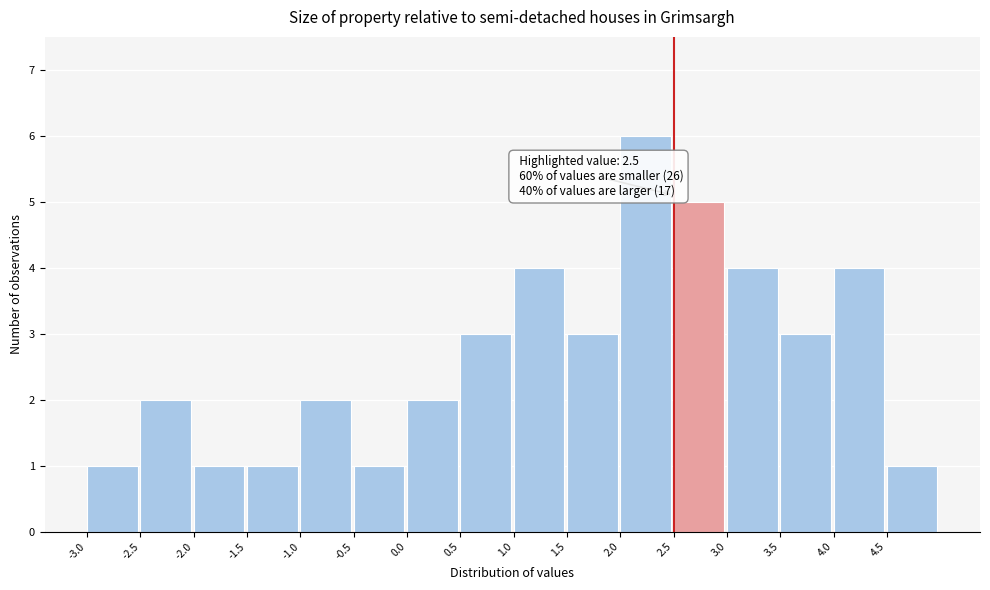

Which range on the x-axis has the tallest bar?

2.0 to 2.5